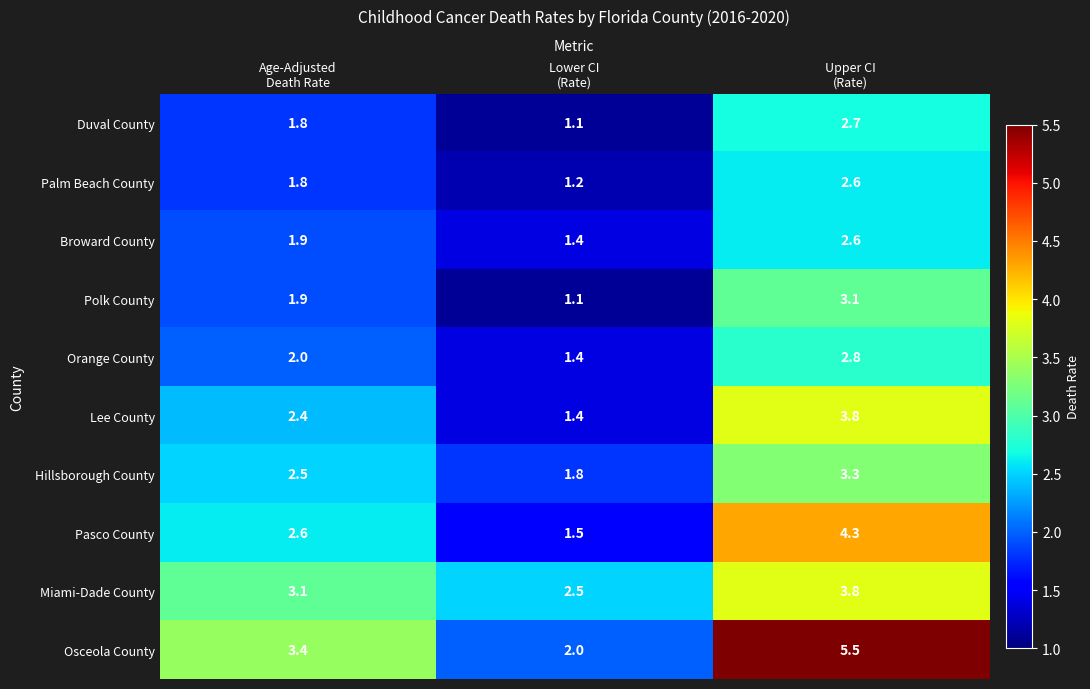

Which series has the largest range (max minus min)?

Osceola County